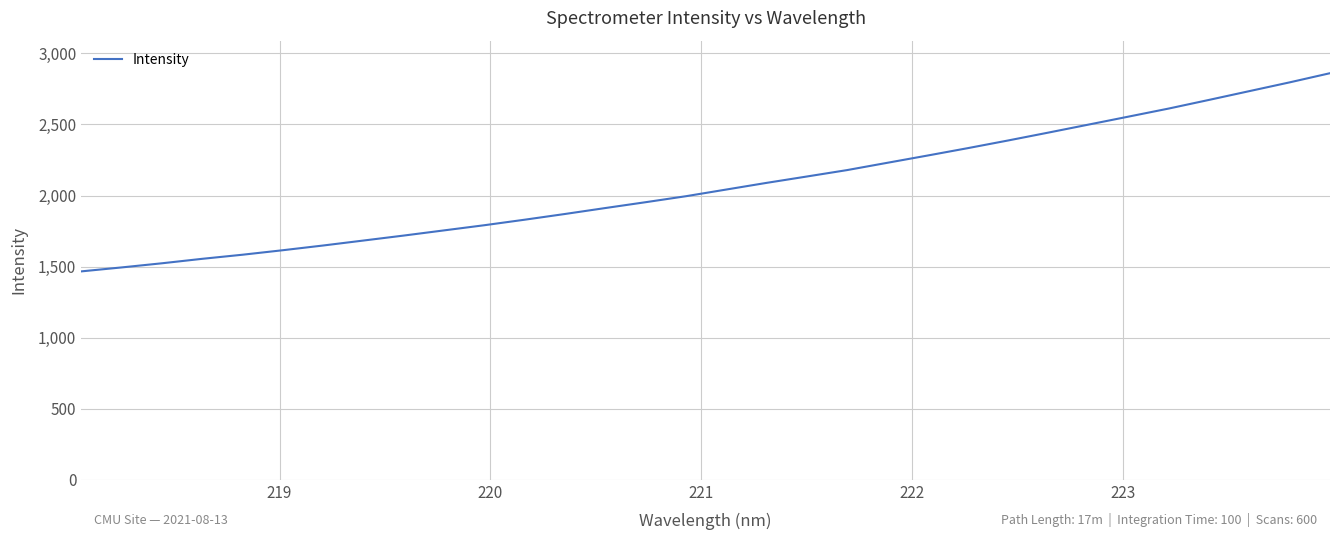

What is the minimum value shown in the chart?

1466.4